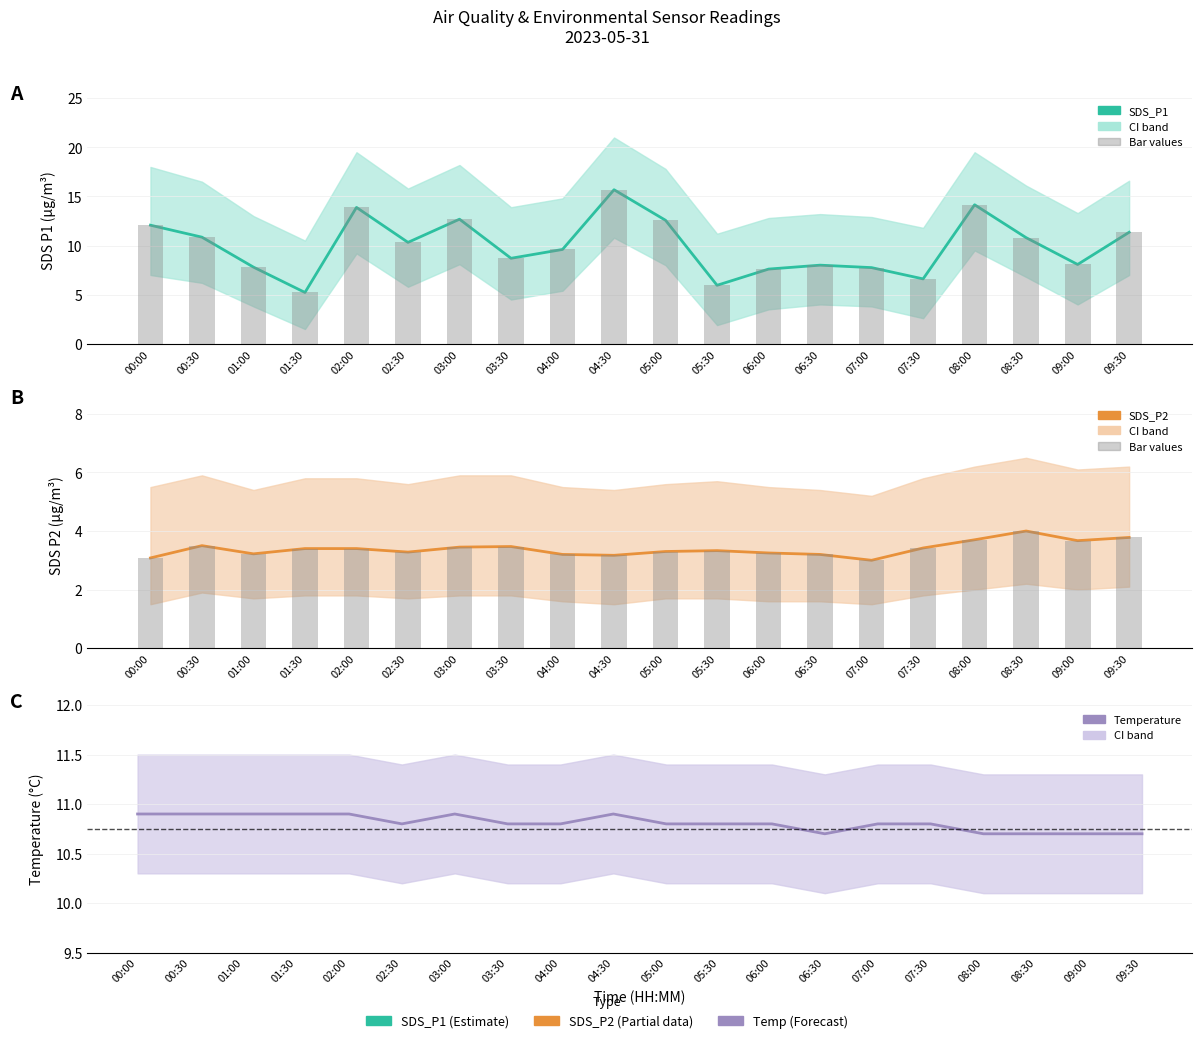

What is the difference between the Temp values at 08:30 and 05:30?

0.1